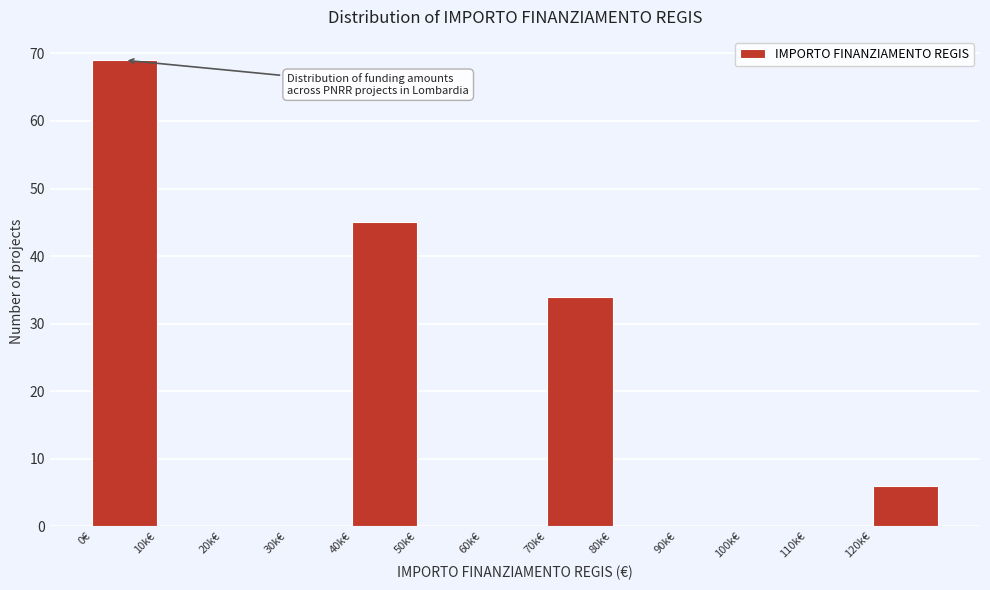

Reading left to right, list all the values displayed in this chart.

0€=69	10k€=0	20k€=0	30k€=0	40k€=45	50k€=0	60k€=0	70k€=34	80k€=0	90k€=0	100k€=0	110k€=0	120k€=6